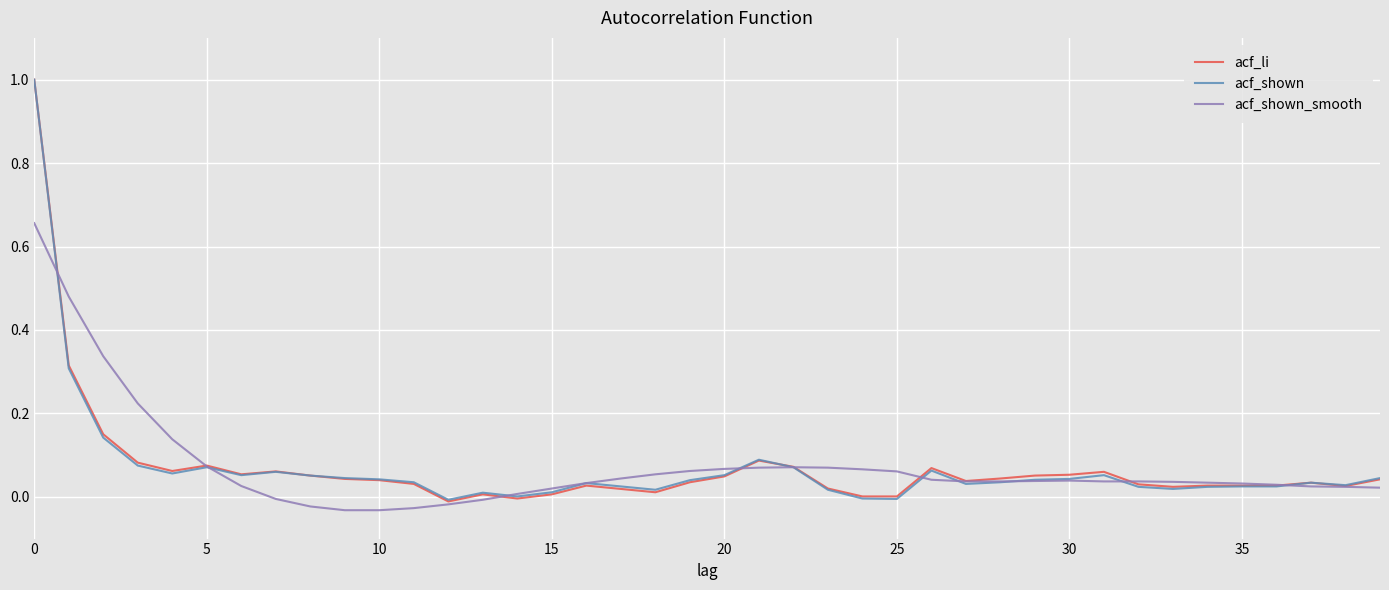

At which label does acf_shown reach its minimum?

12